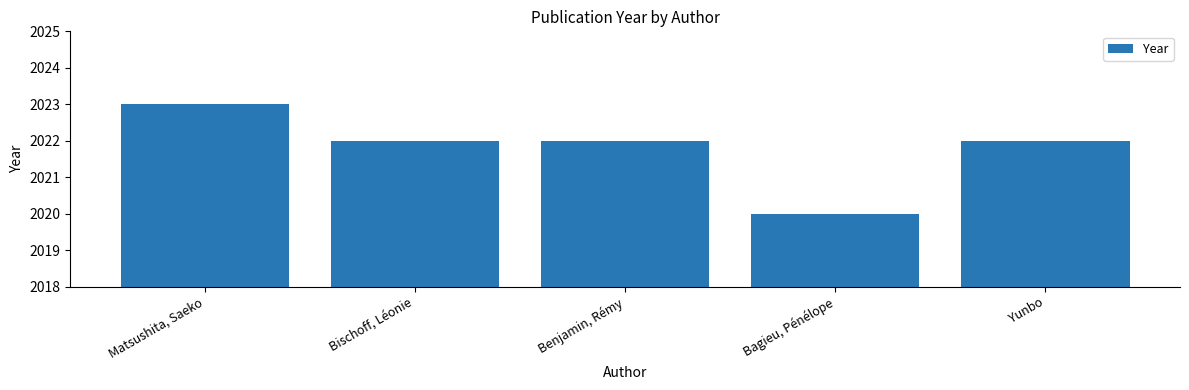

Approximately how many times larger is the value at Bagieu, Pénélope compared to Yunbo?

1.0